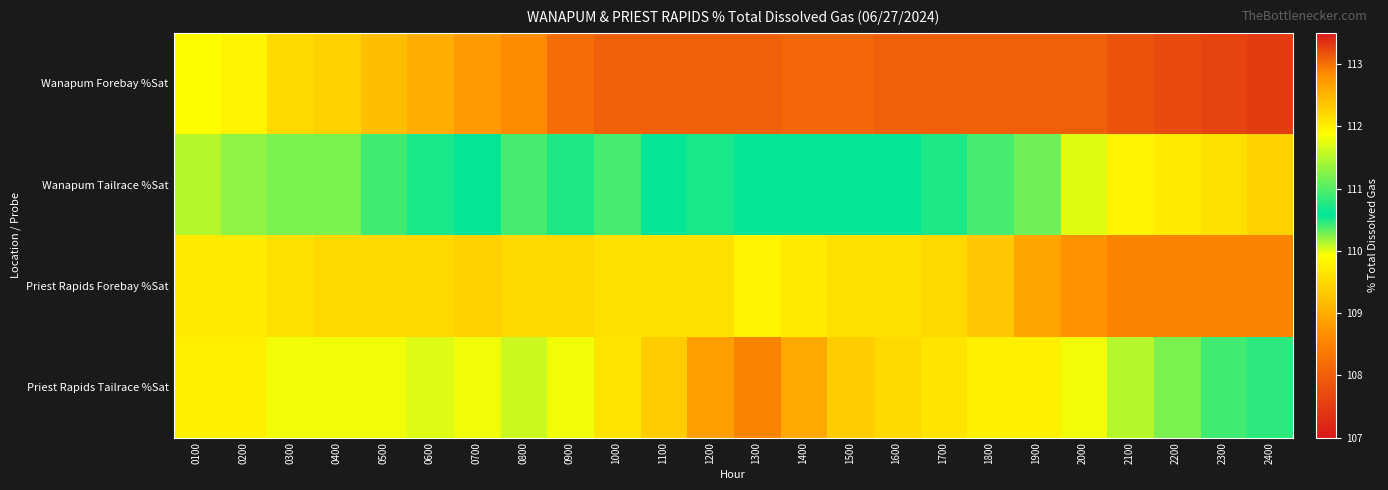

At how many categories does at least one series exceed 109?

24